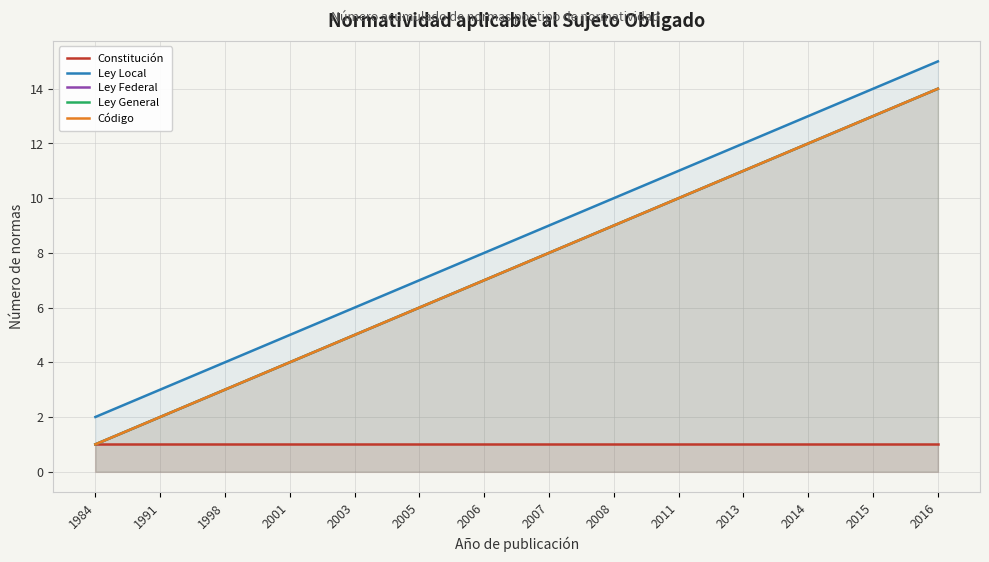

True or false: Código and Ley Local cross at least once.

False